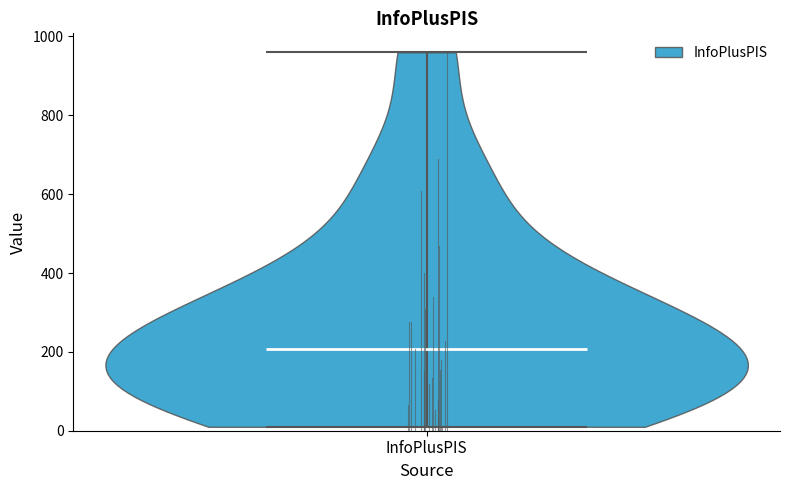

Read this violin plot against the y-axis: where its median line is, and the lowest and highest points the violin reaches. The values are not printed on the chart, so give them approximately, as read against the axis.

median line 200, lowest point 20, highest point 960